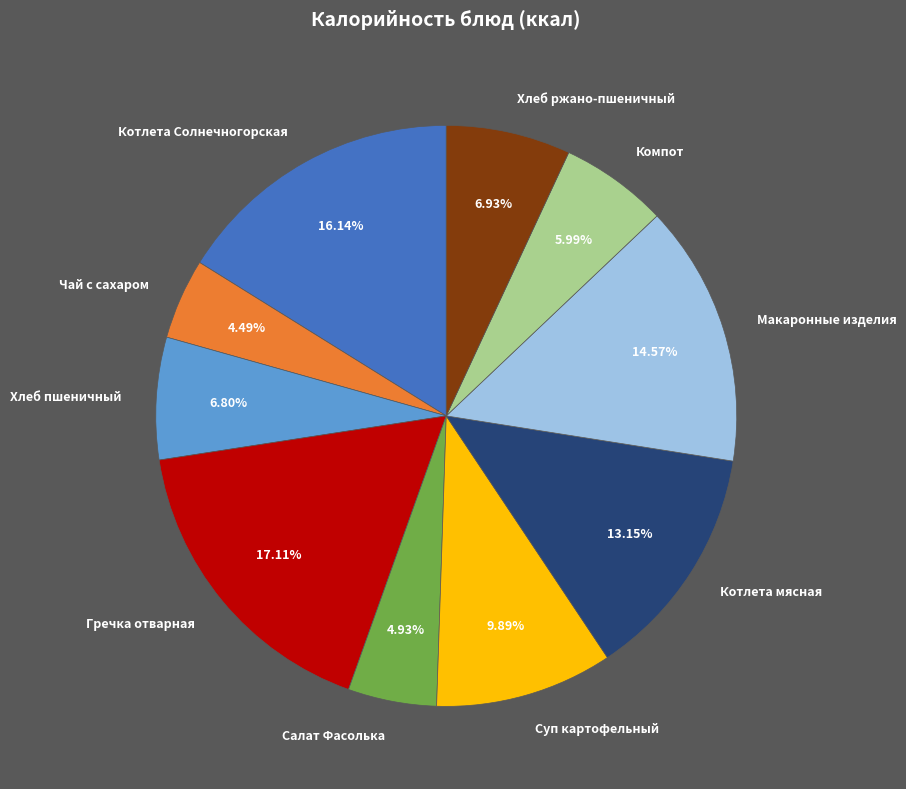

Is Салат Фасолька the majority of the pie?

No